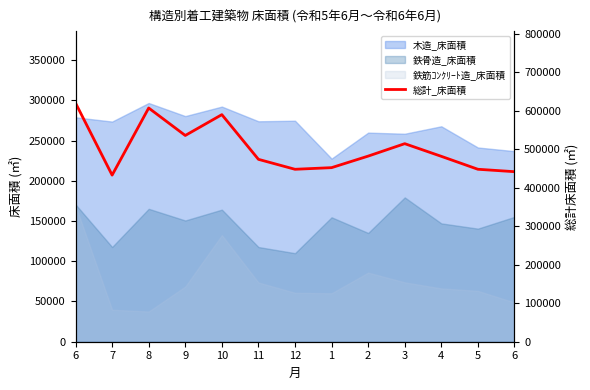

What is the ratio of the value at 2 to the value at 6?

0.8